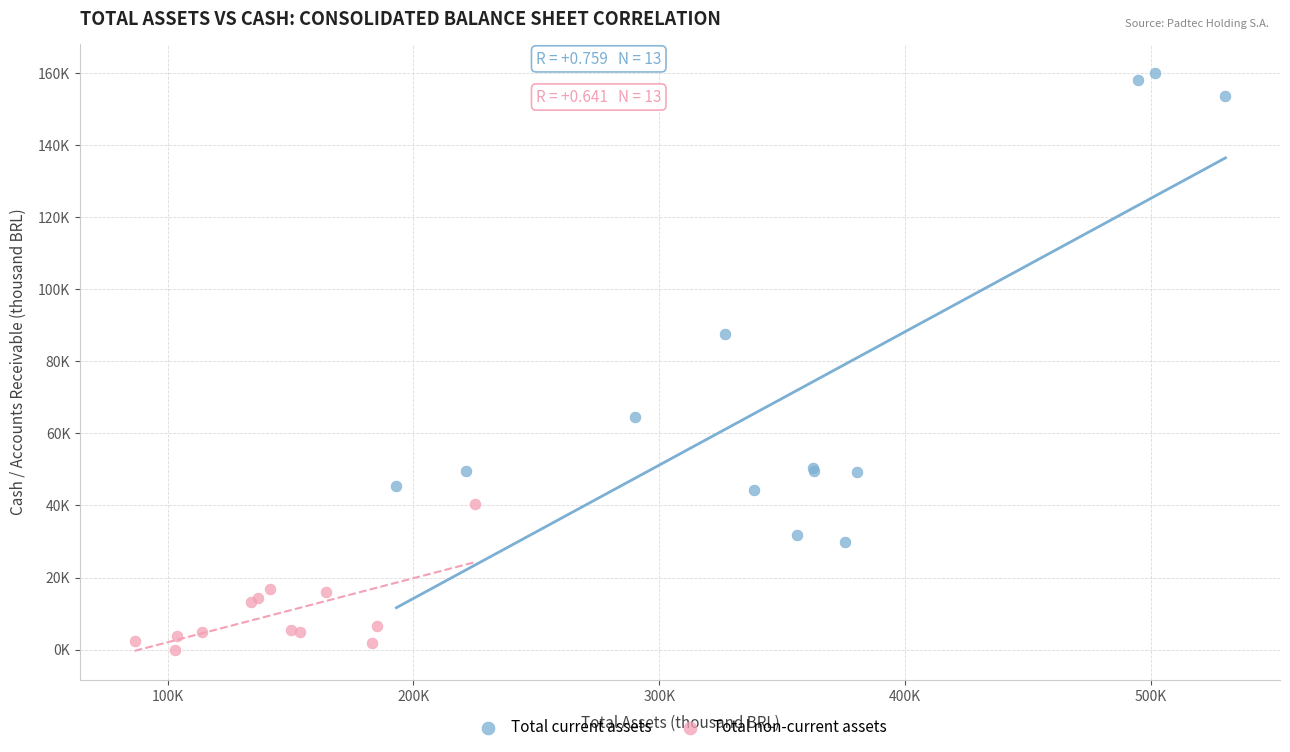

What are all the series names shown in the legend?

Total current assets, Total non-current assets